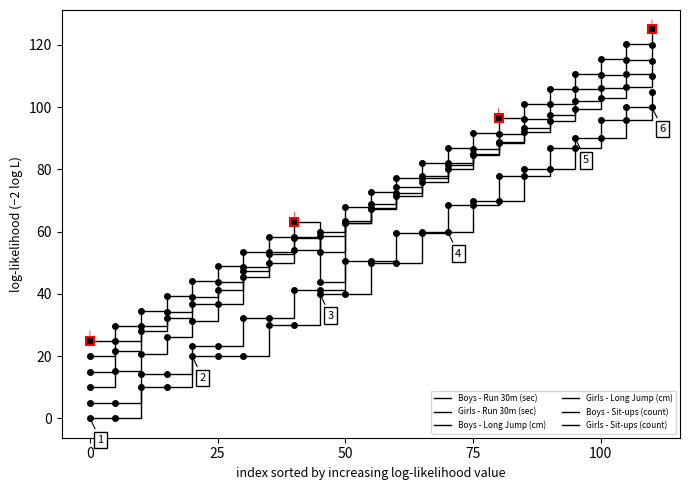

How many lines are shown in the chart?

6